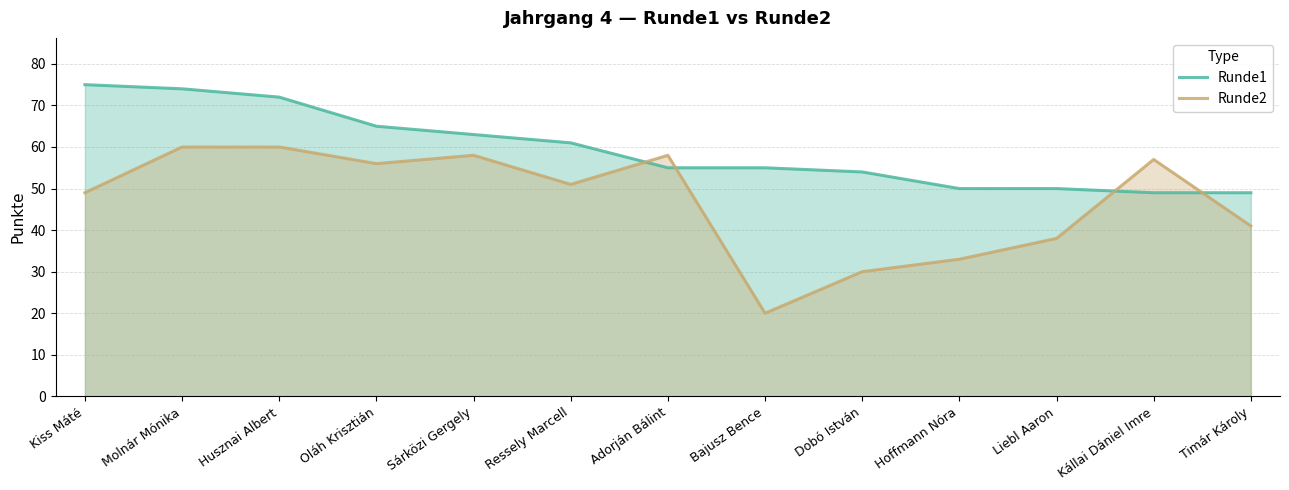

The Runde1 series shows 16 at Liebl Aaron. True or false?

False